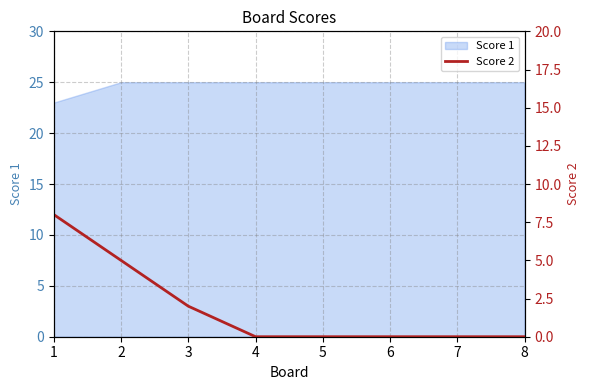

The value of Score 1 at 7 is 38. True or false?

False